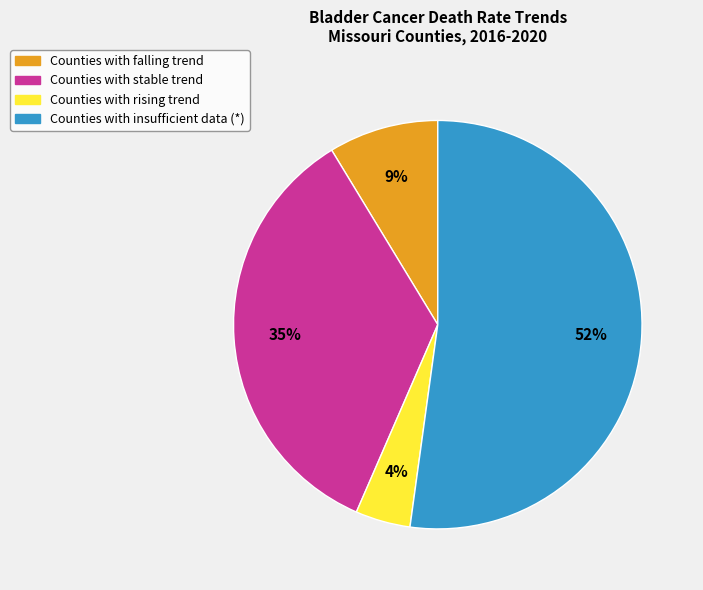

To the nearest percent, what is the average slice percentage?

25%